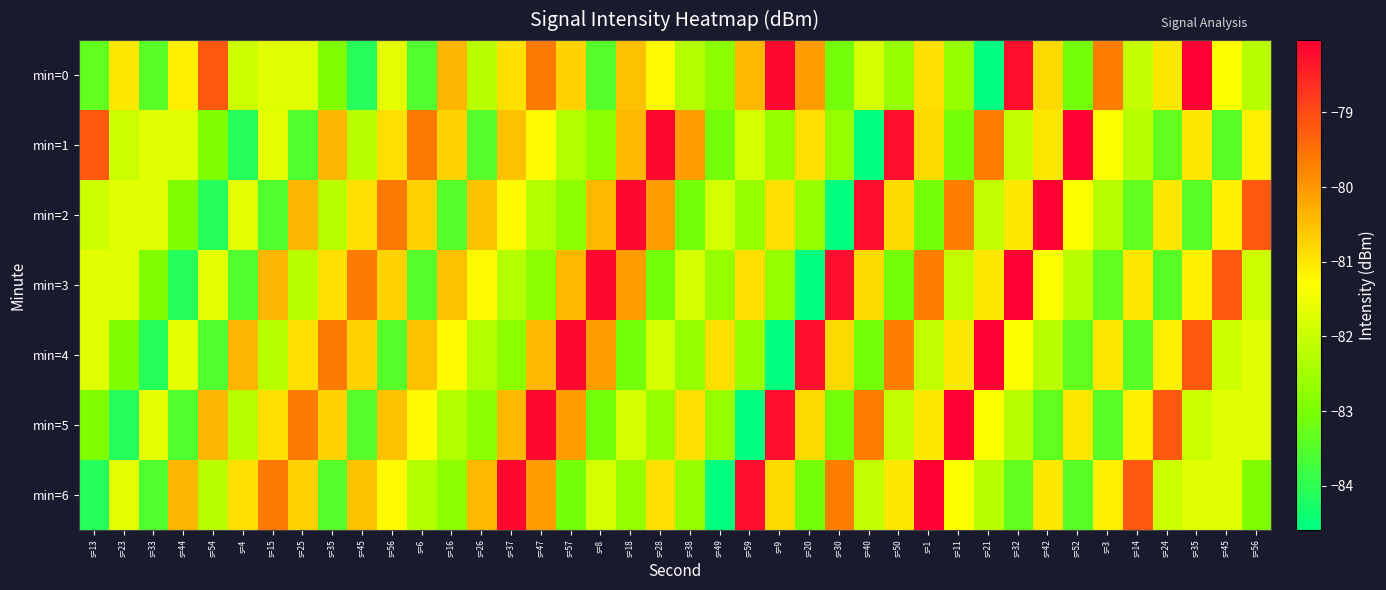

What is the total value across all series at s=38?

-573.5